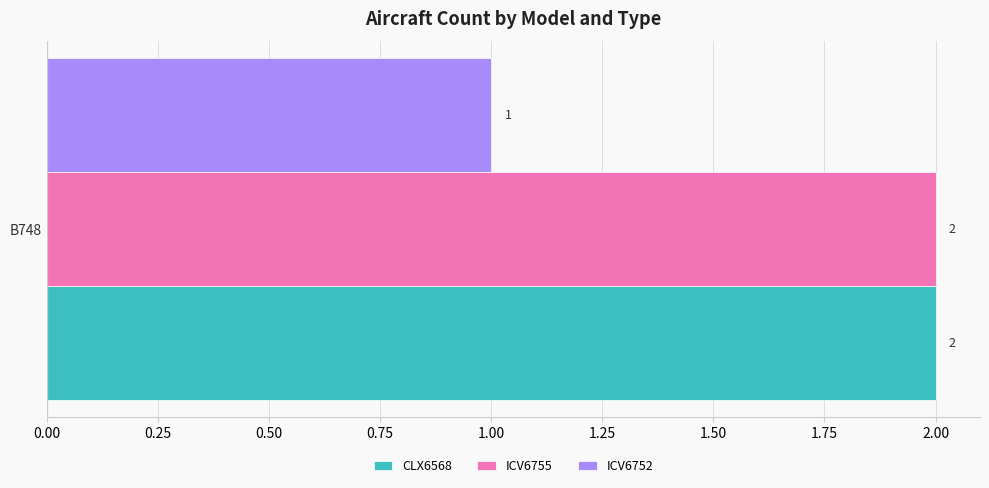

Rank the series at 0.25 from lowest to highest value.

CLX6568, ICV6755, ICV6752